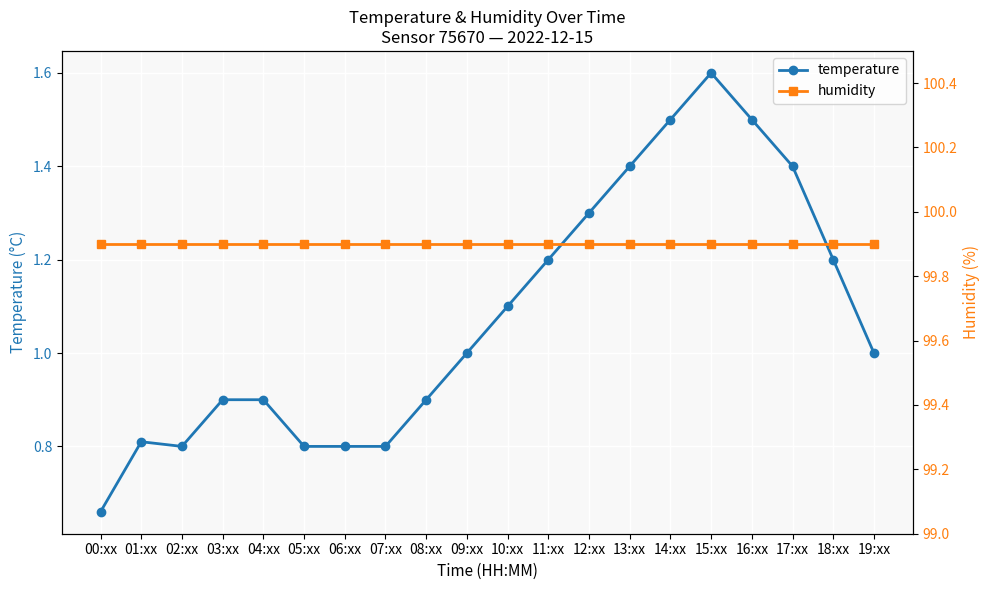

Count the temperature values in the range 0 to 1.

11